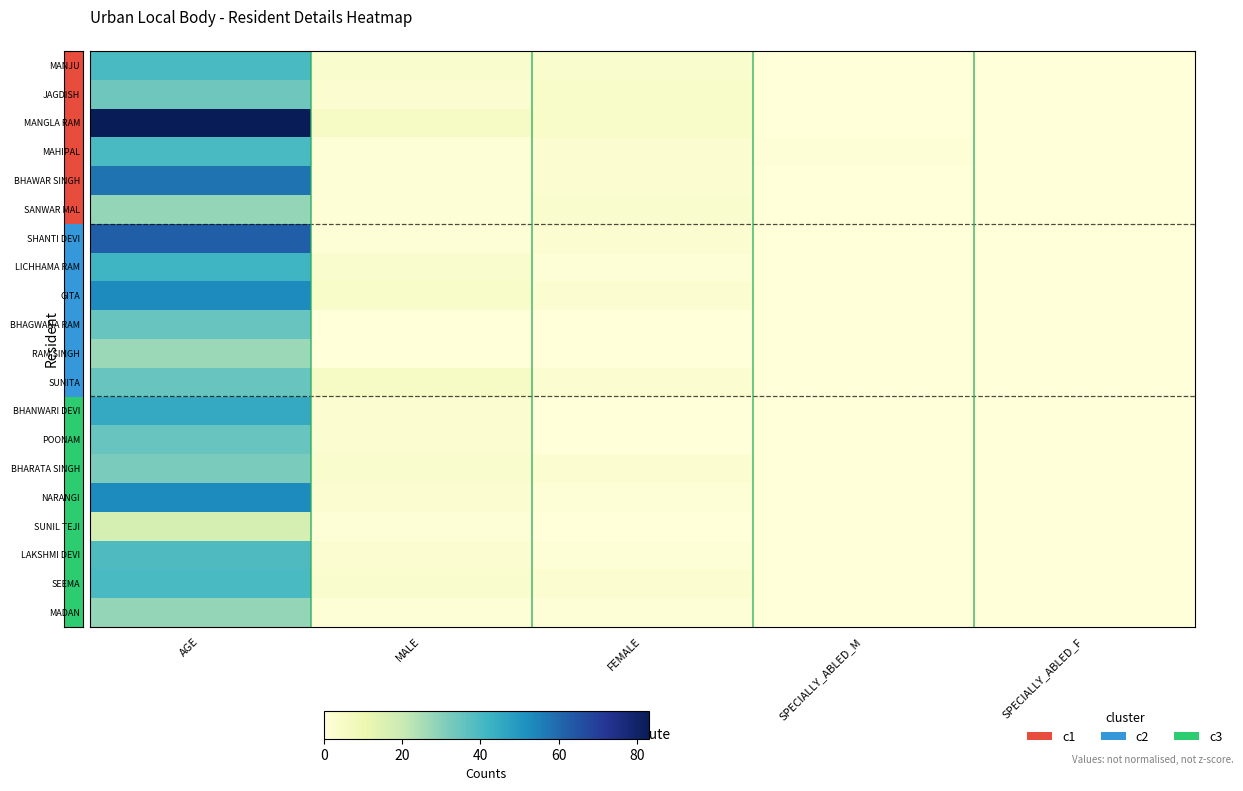

How many data points does each series have?

5